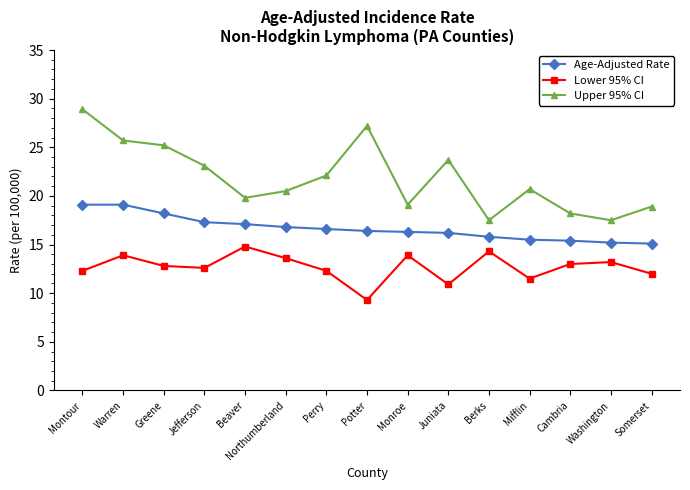

What are all the series names shown in the legend?

Age-Adjusted Rate, Lower 95% CI, Upper 95% CI